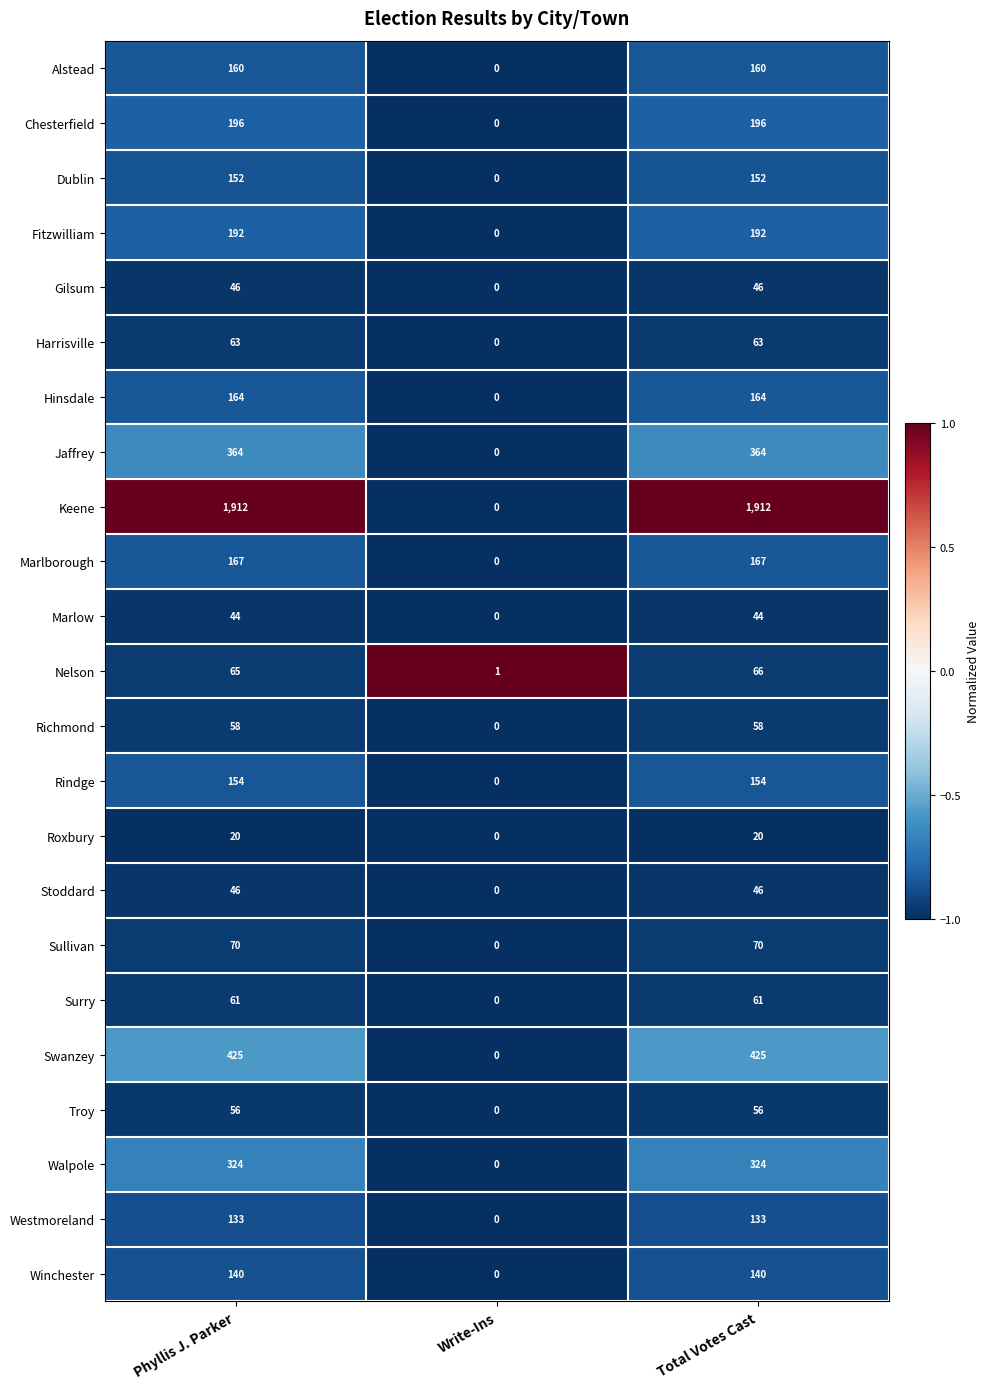

At which label is Westmoreland closest to 66?

Write-Ins